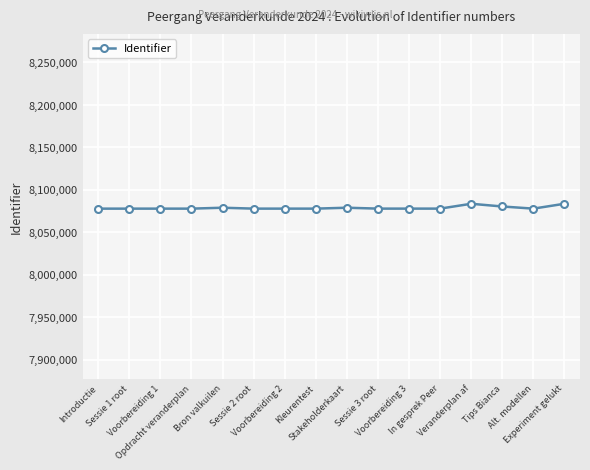

What is the greatest value displayed?

8083588